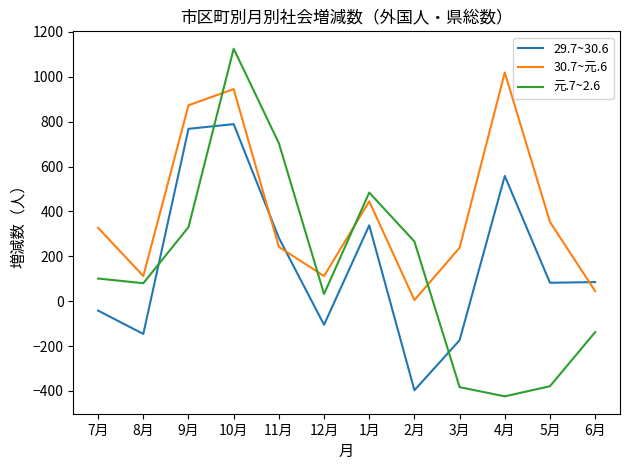

Where is the first local minimum for 元.7~2.6?

8月